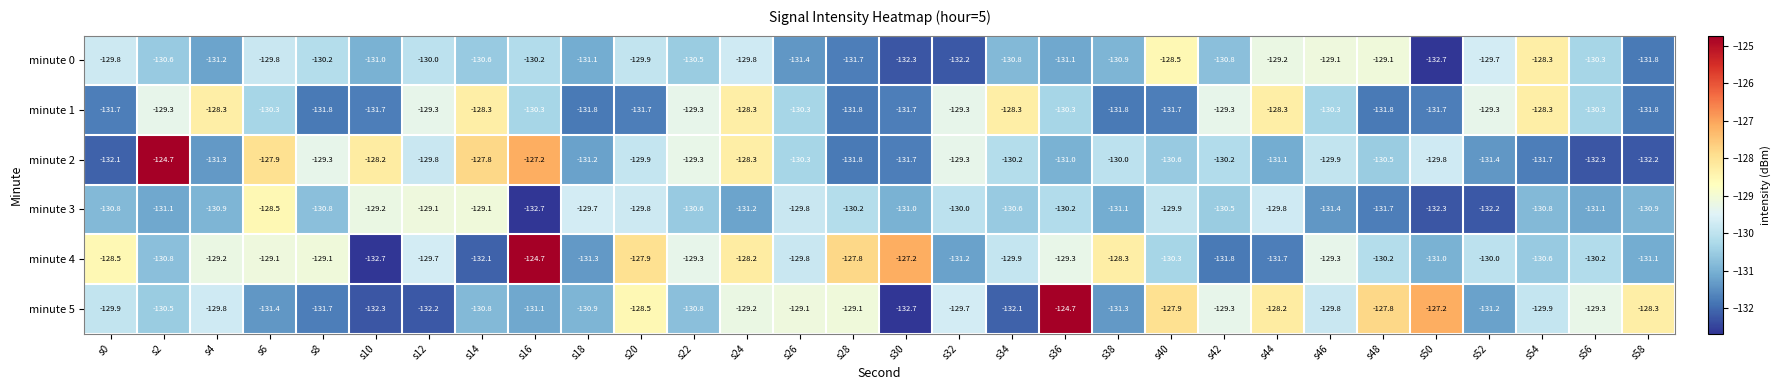

What is the difference between the highest and lowest values at s36?

6.4